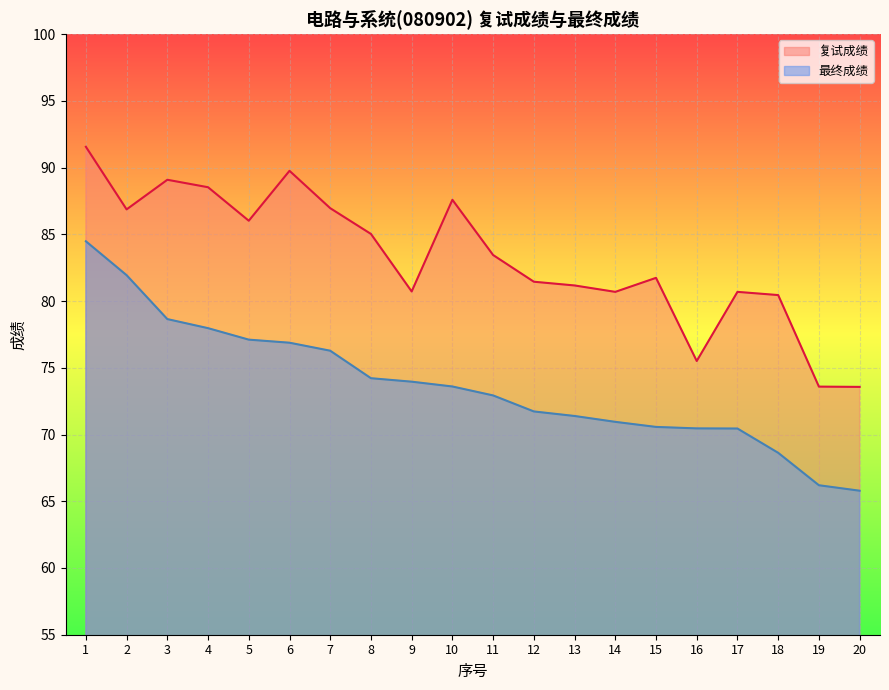

What is the total value across all series at 18?

149.1